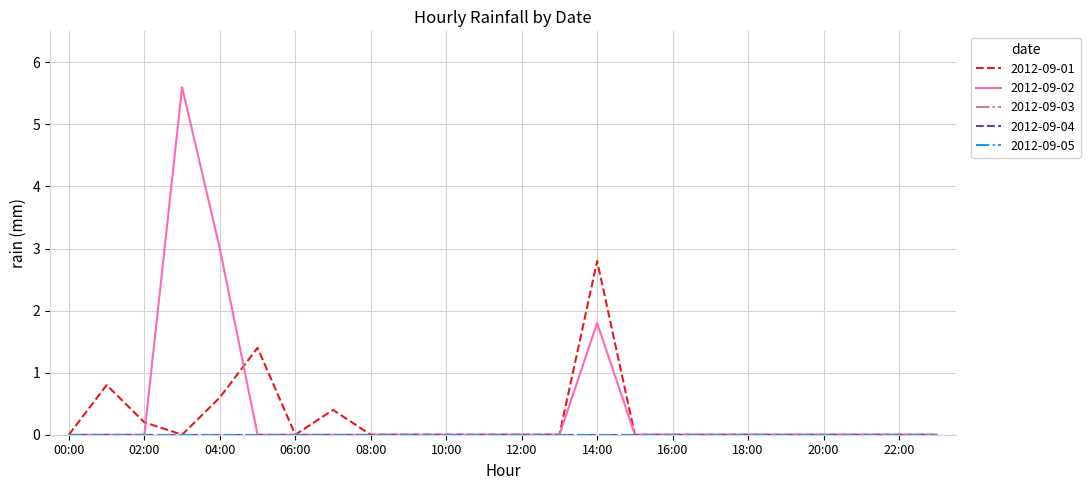

In 2012-09-02, how many points are higher than both neighbors (excluding endpoints)?

2